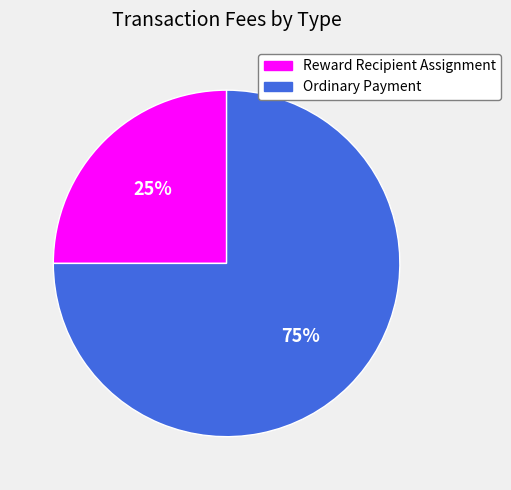

Do Ordinary Payment and Reward Recipient Assignment together represent more than half of the pie?

Yes